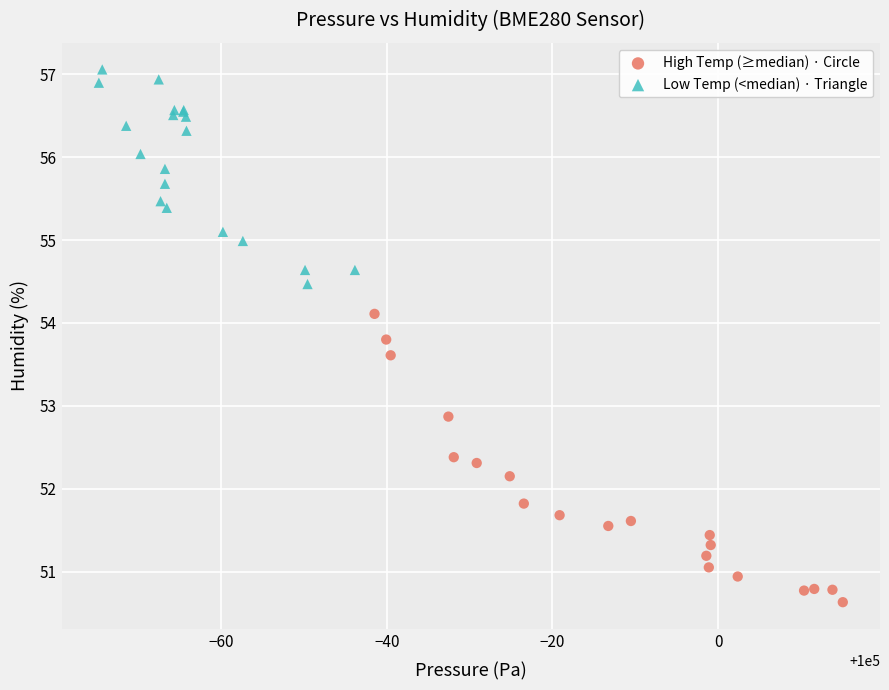

Which series contains the highest Y value?

Low Temp (<median) · Triangle